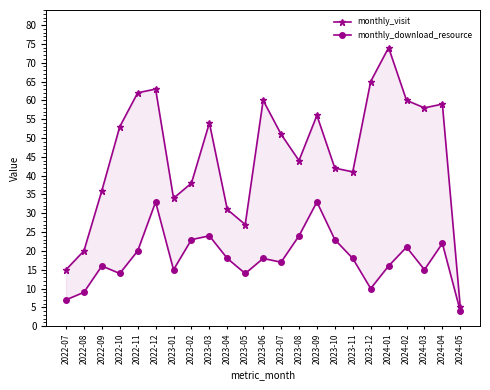

What are all the series names shown in the legend?

monthly_visit, monthly_download_resource